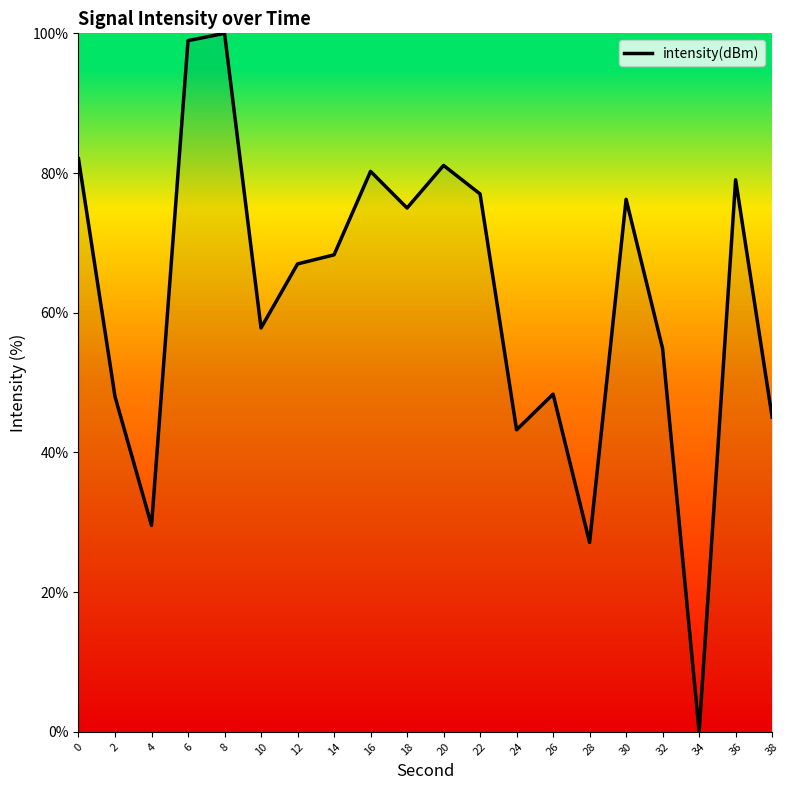

The chart shows a value of 75.0 at 18. True or false?

True